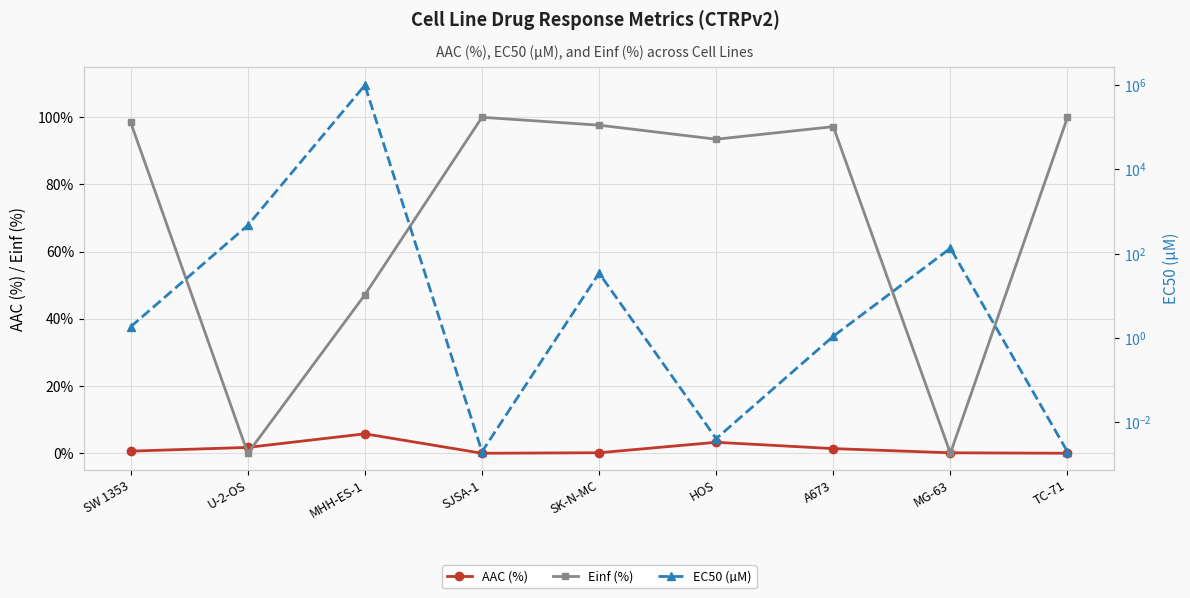

The value of AAC (%) at SJSA-1 is -2.2. True or false?

False